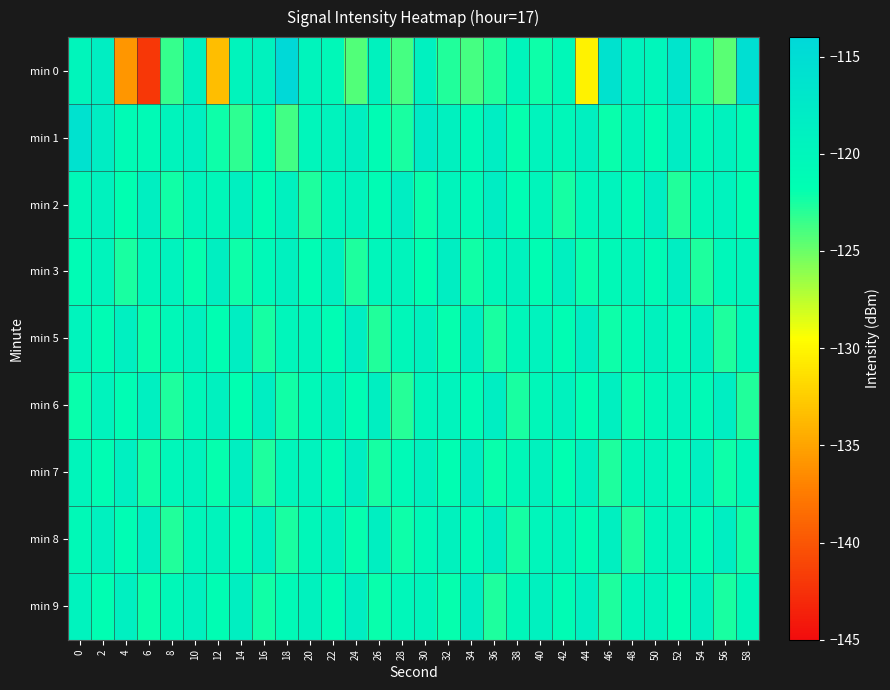

What is the difference between the highest and lowest values at 12?

14.7